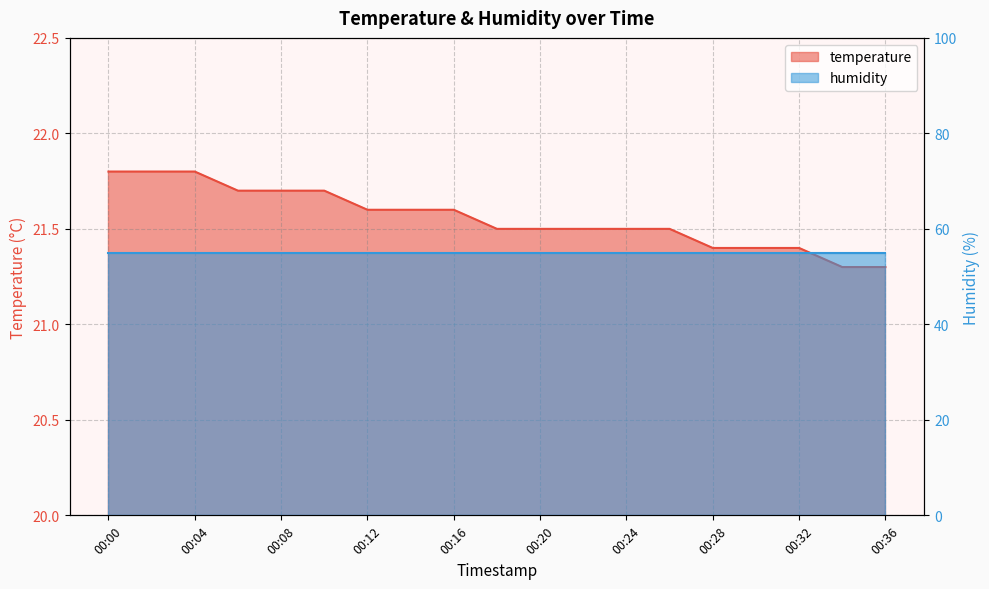

The chart shows a value of 6.7 at 00:24. True or false?

False